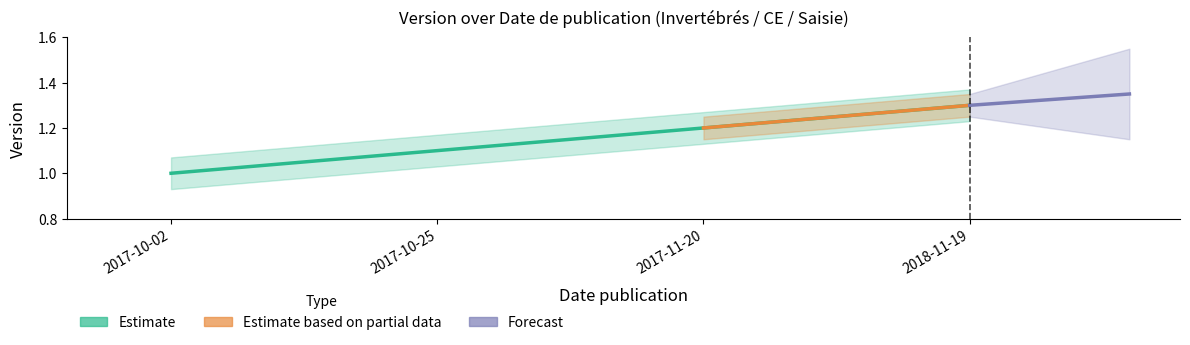

List the labels in order of value, largest first.

2018-11-19, 2017-11-20, 2017-10-25, 2017-10-02